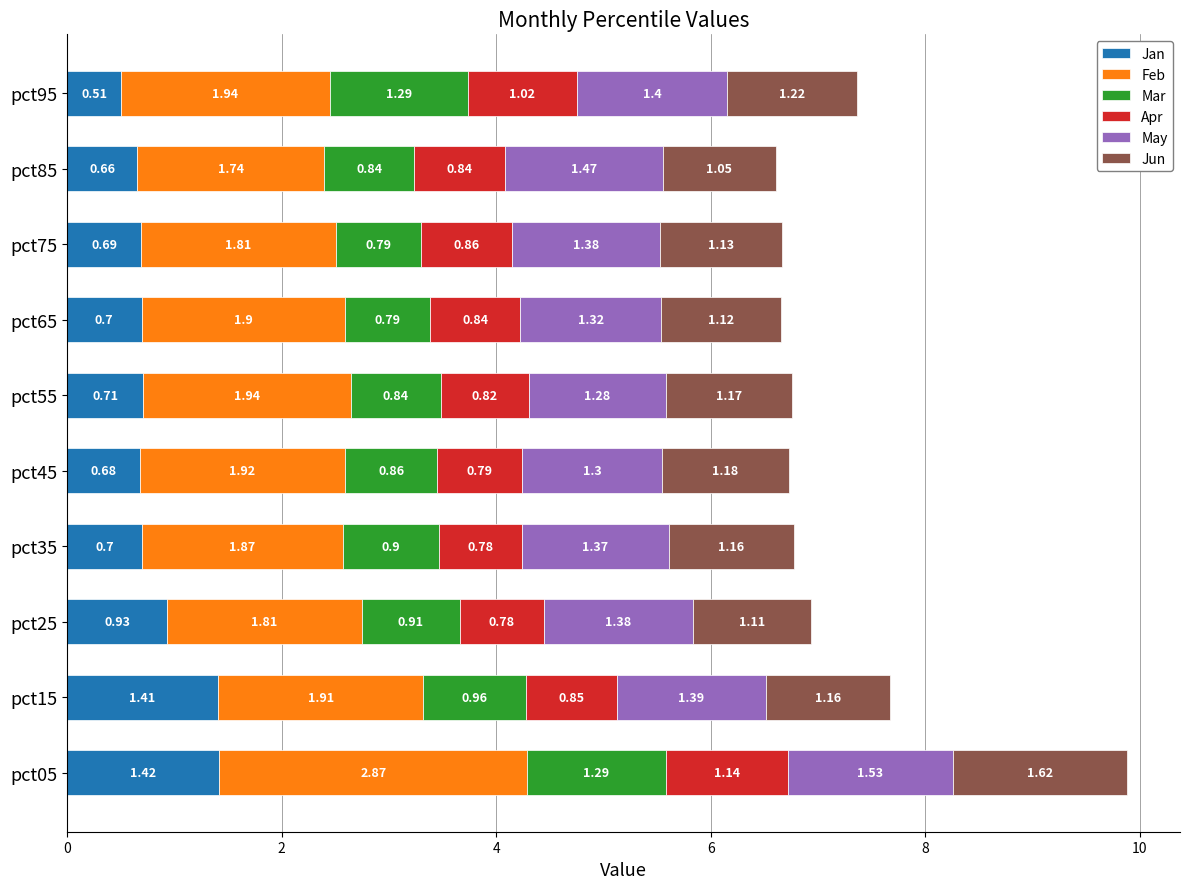

At which category is the sum across all series the highest?

pct05